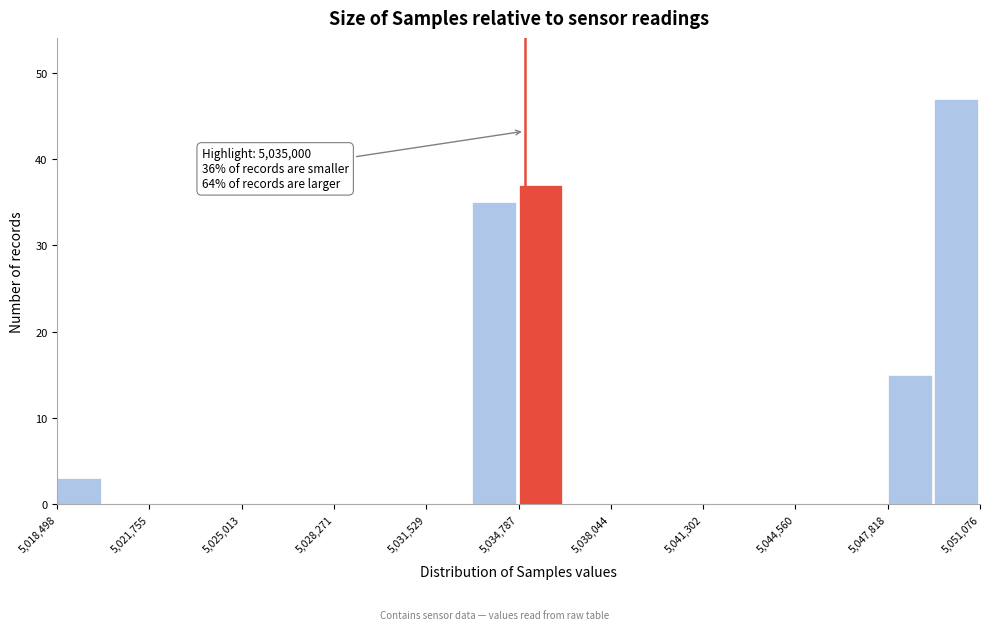

Around what value on the x-axis is the tallest bar? Give the approximate position of its centre, as read against the axis.

5050000